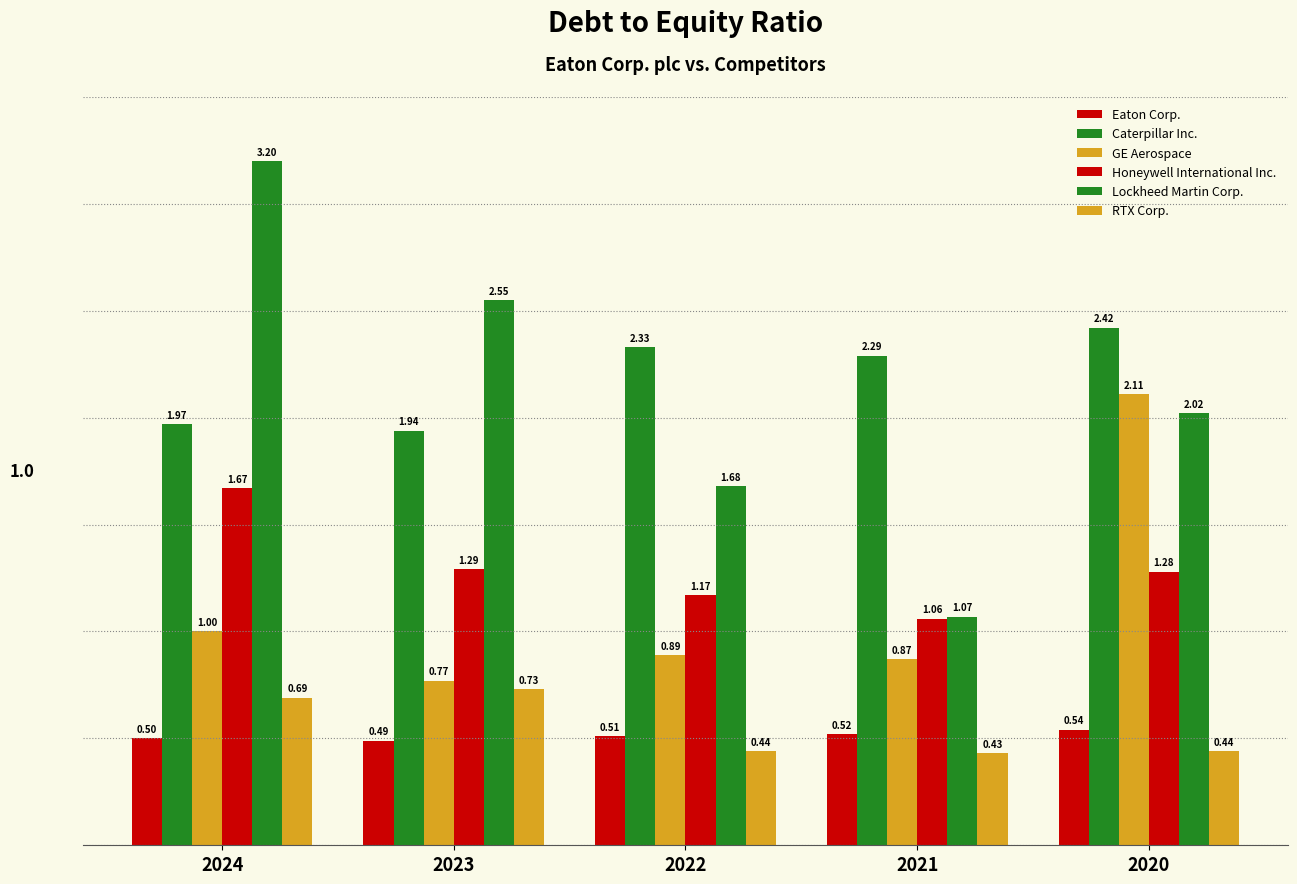

How many distinct data groups are displayed?

6